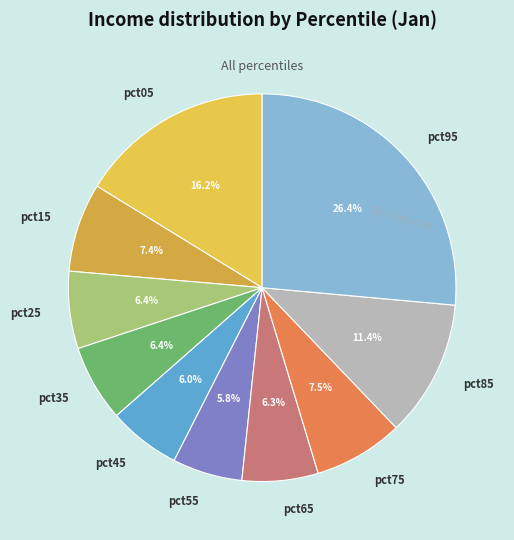

Count the number of slices in the pie.

10